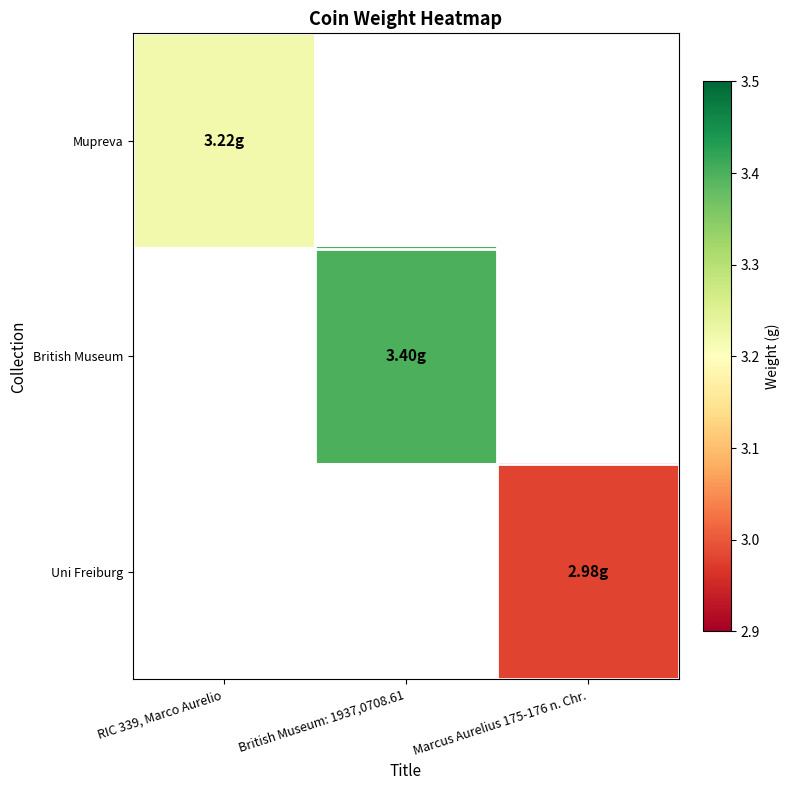

At how many categories does at least one series exceed 3?

2